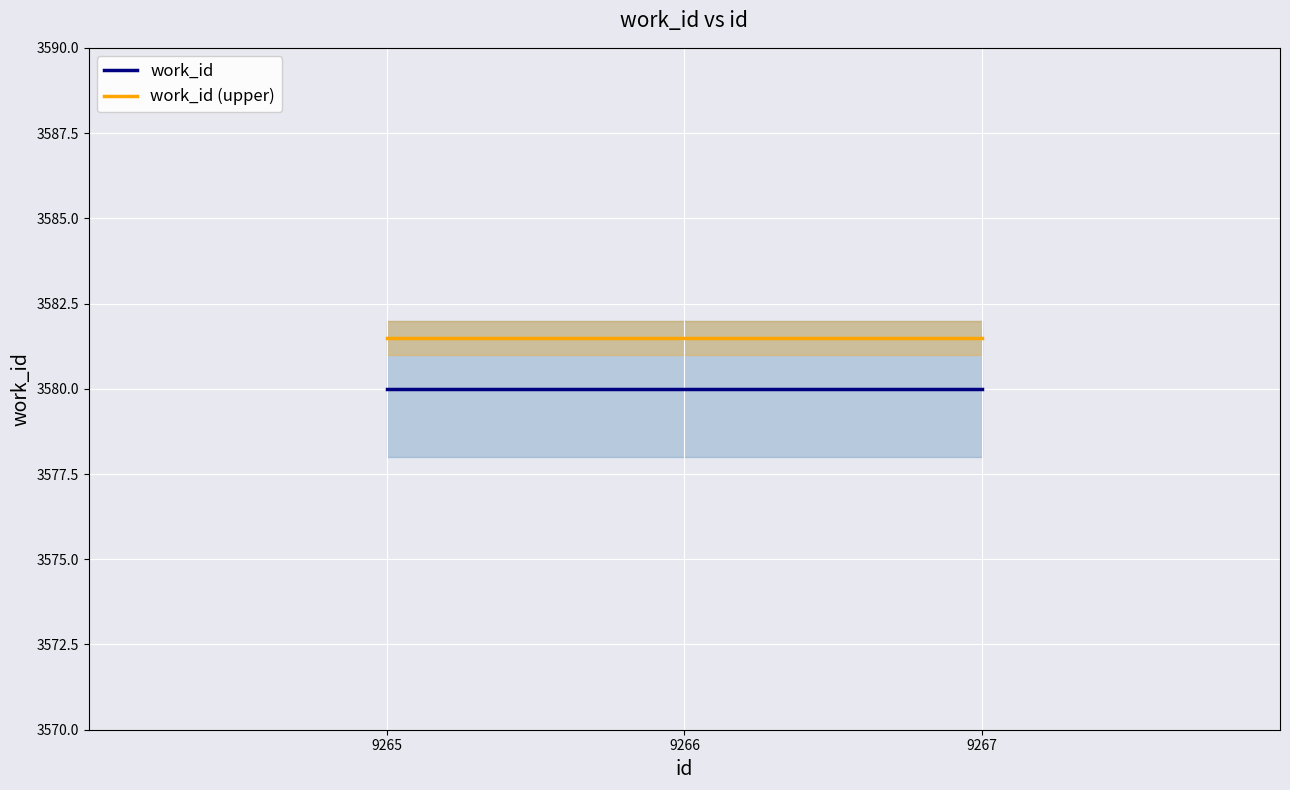

Which series has the largest total across all categories?

work_id (upper)